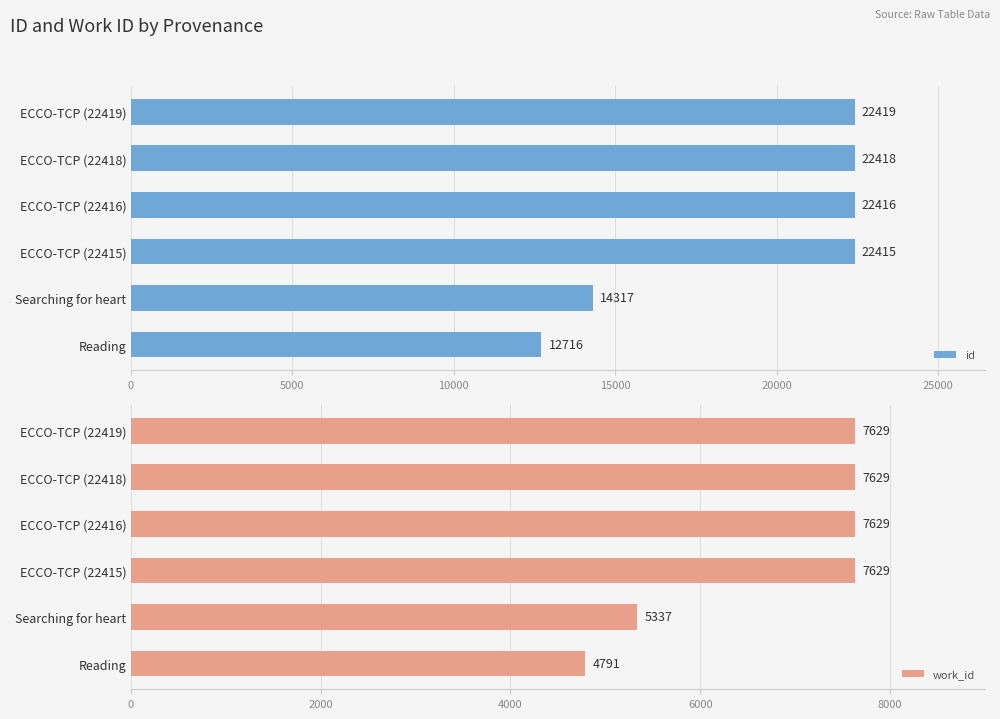

What is the greatest value displayed?

22419